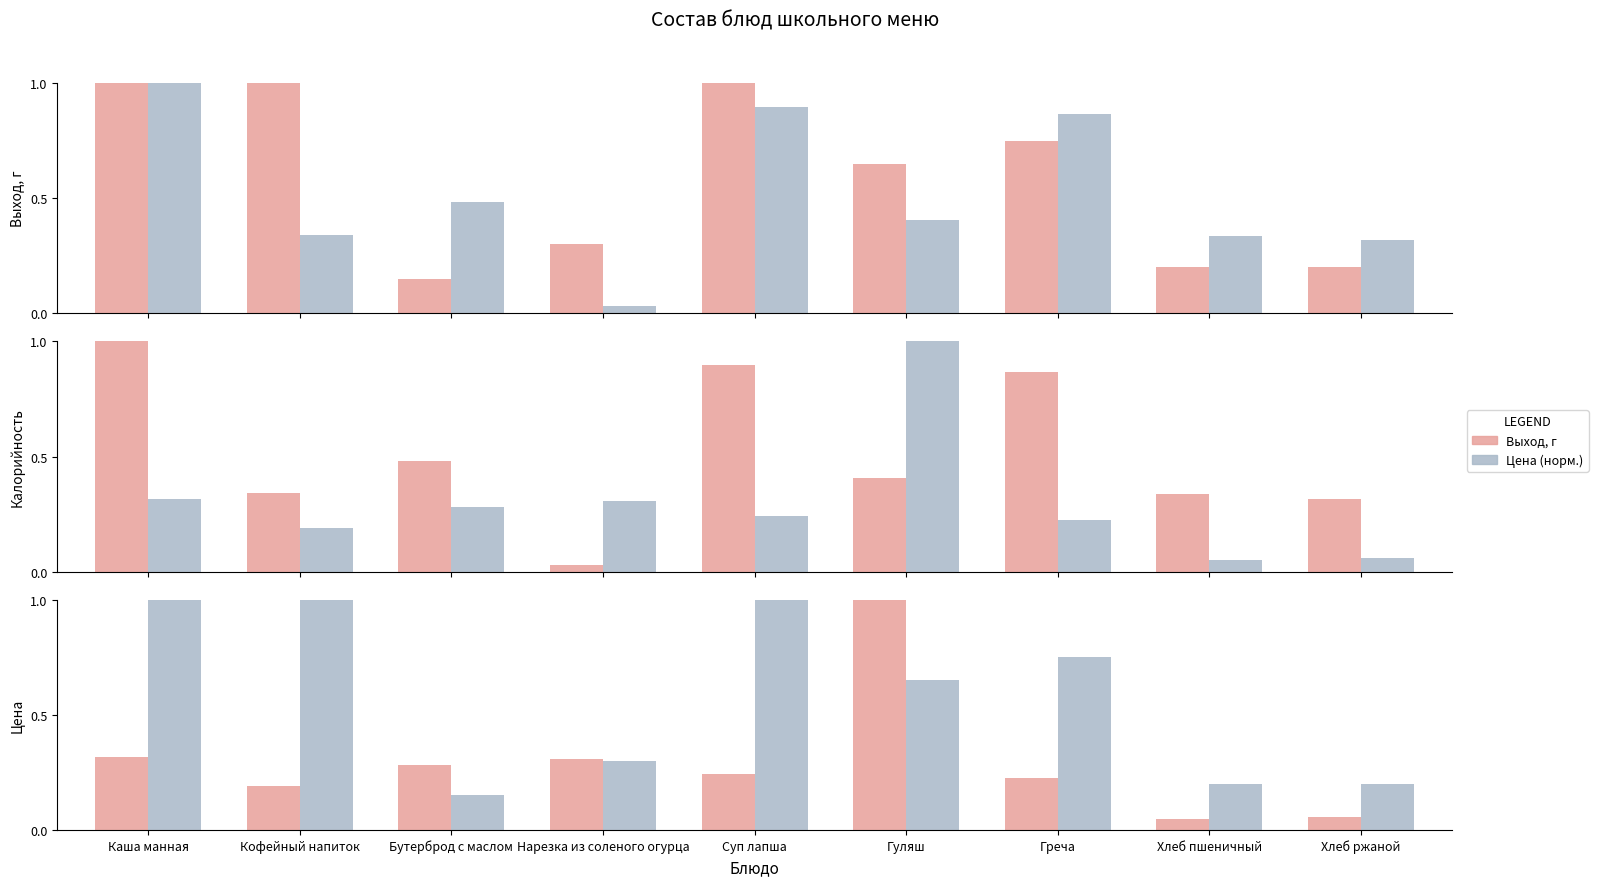

Are the bars grouped side by side (vs. stacked)?

Yes